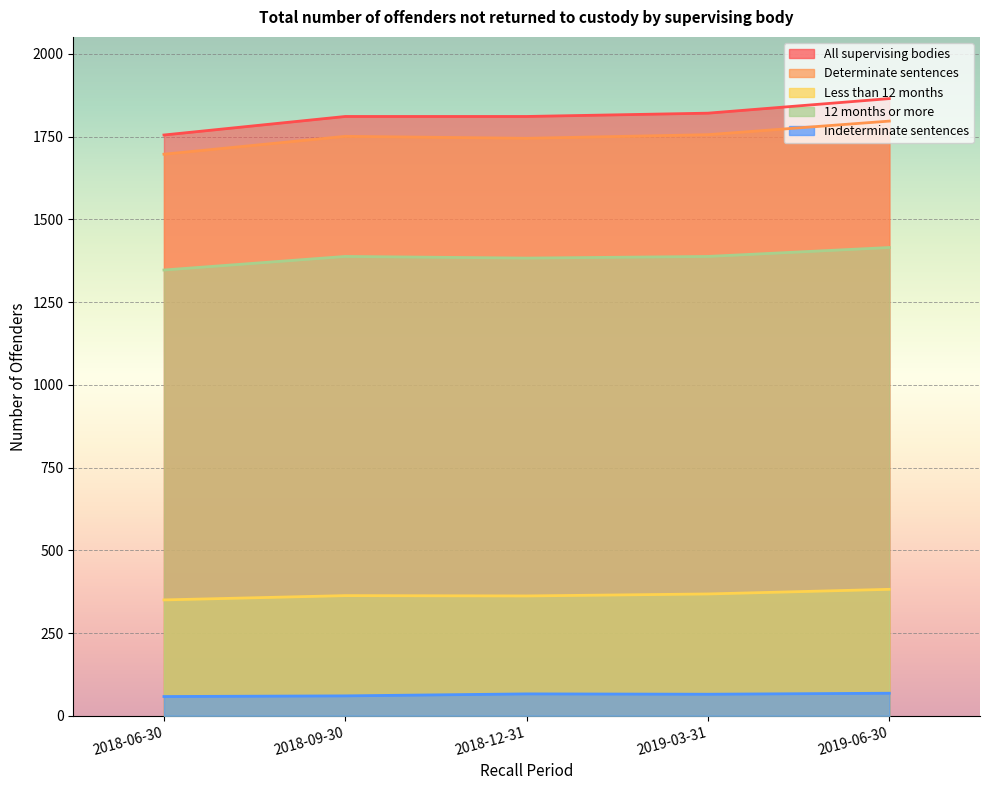

True or false: Less than 12 months has a value of 105 at 2019-06-30.

False